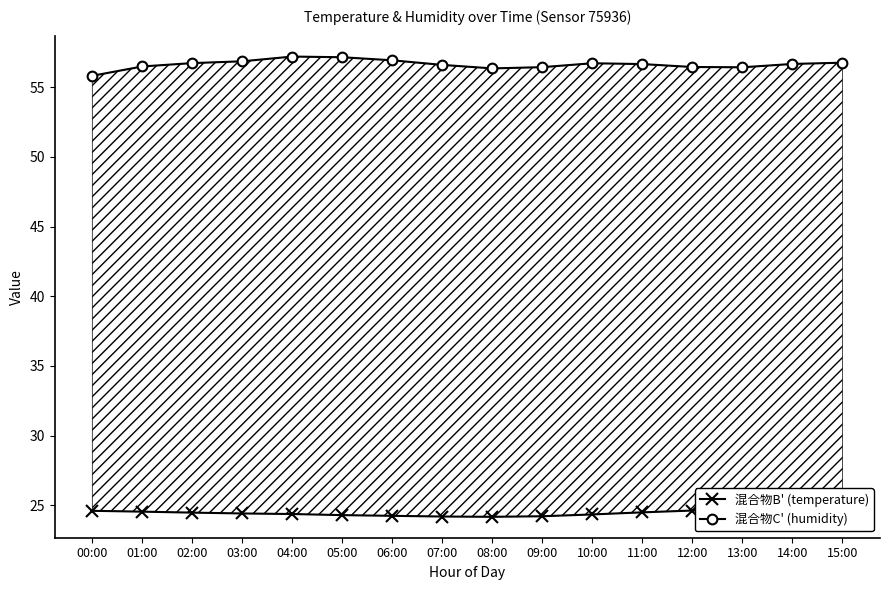

What is the greatest value displayed?

57.2